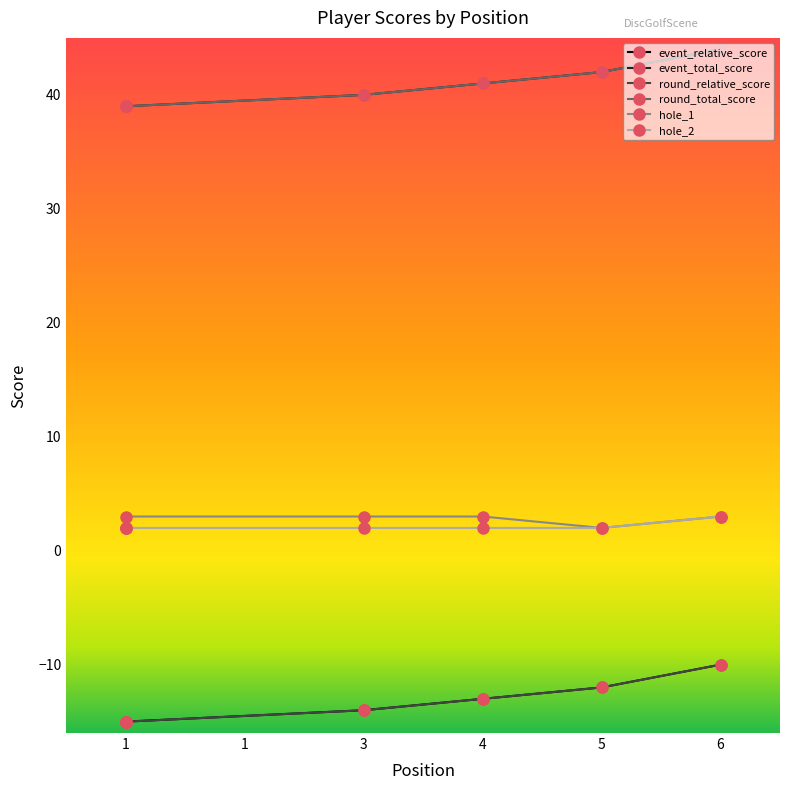

List the labels in order of hole_2 value, largest first.

6, 1, 1, 3, 4, 5